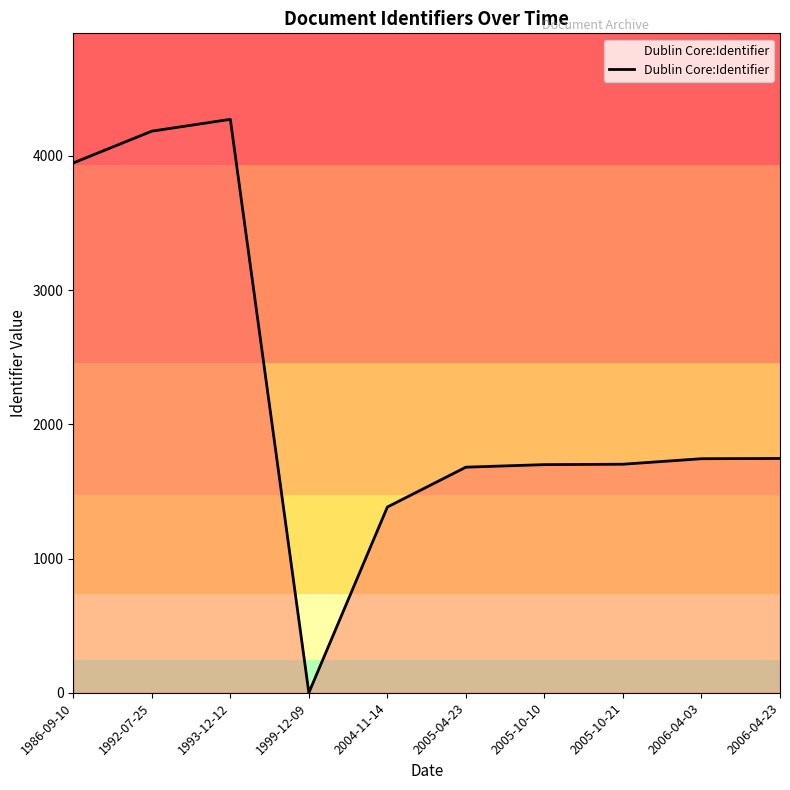

The value at 1993-12-12 is 4273. True or false?

True